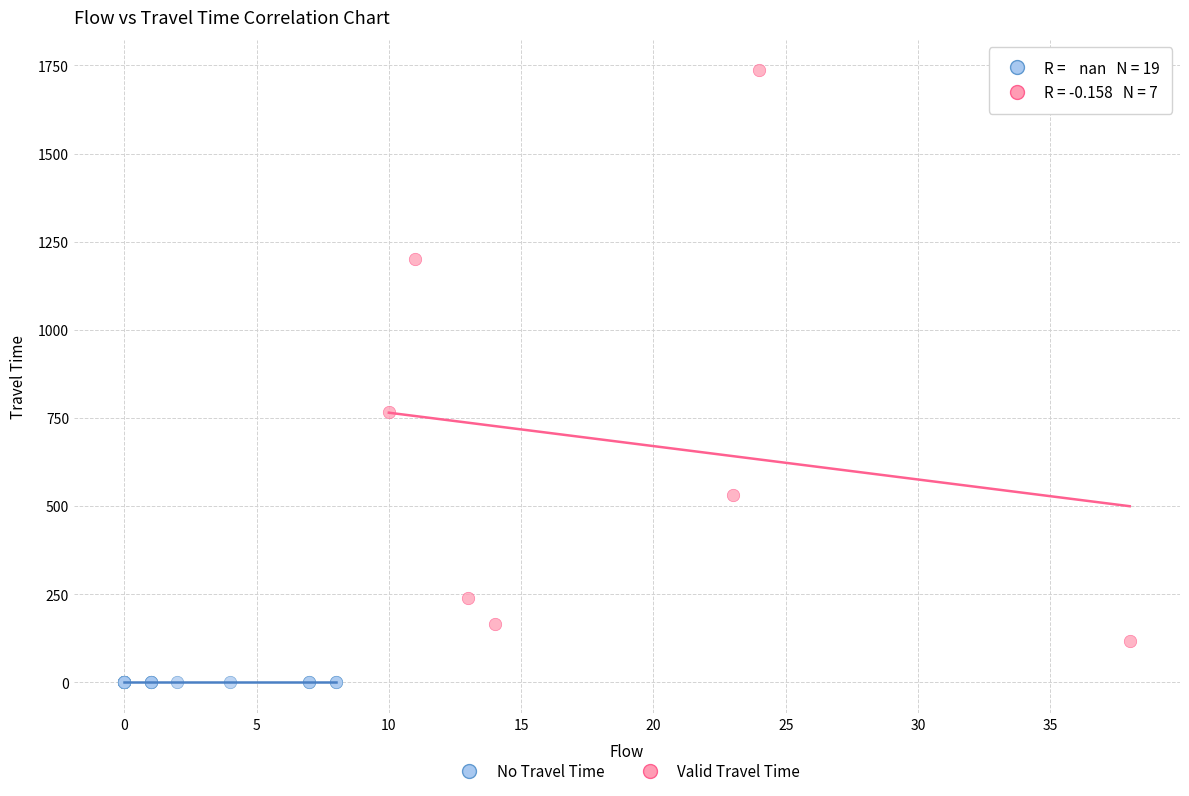

What are all the series names shown in the legend?

No Travel Time, Valid Travel Time